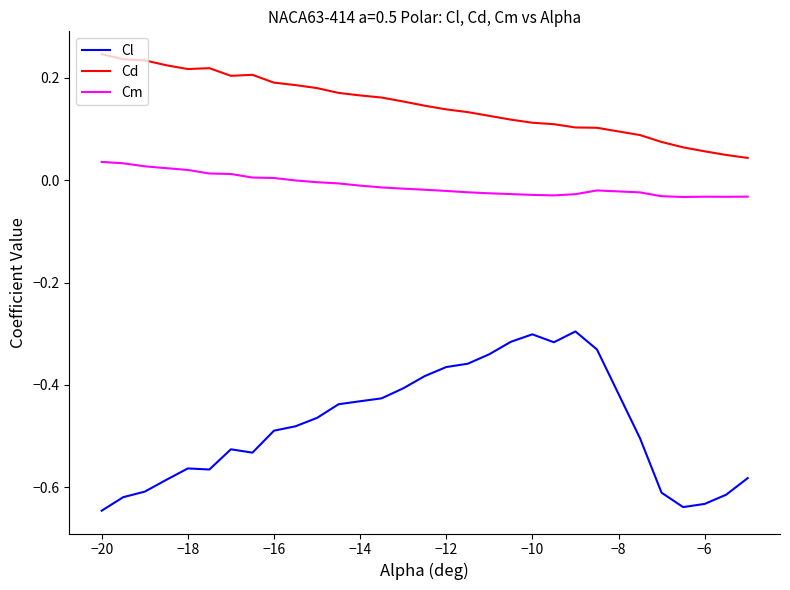

True or false: Cd and Cm cross at least once.

False